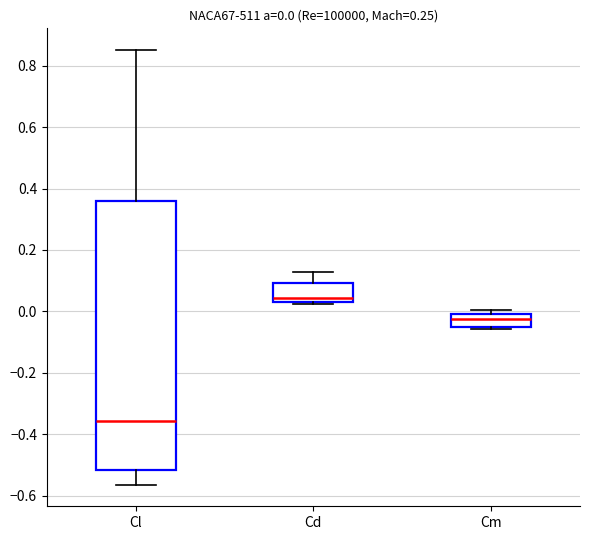

Which box has the highest median line?

Cd